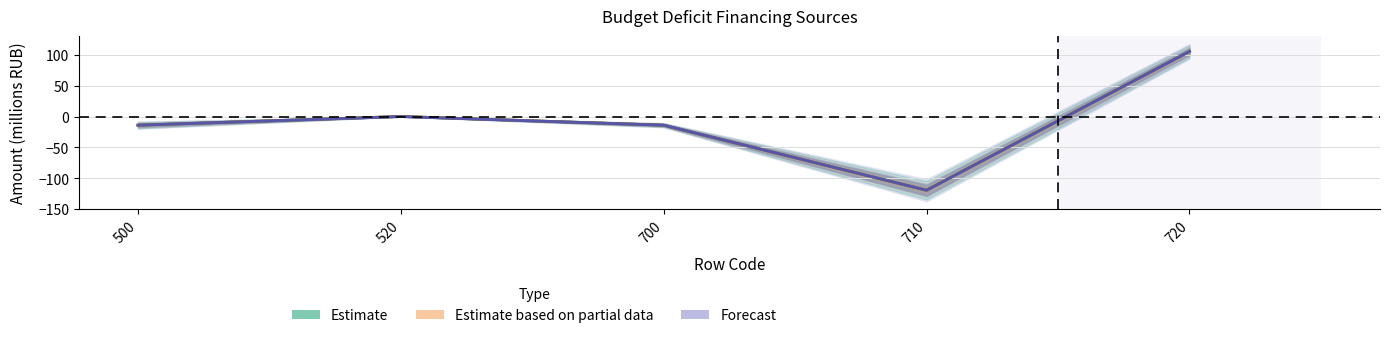

How many lines are shown in the chart?

3